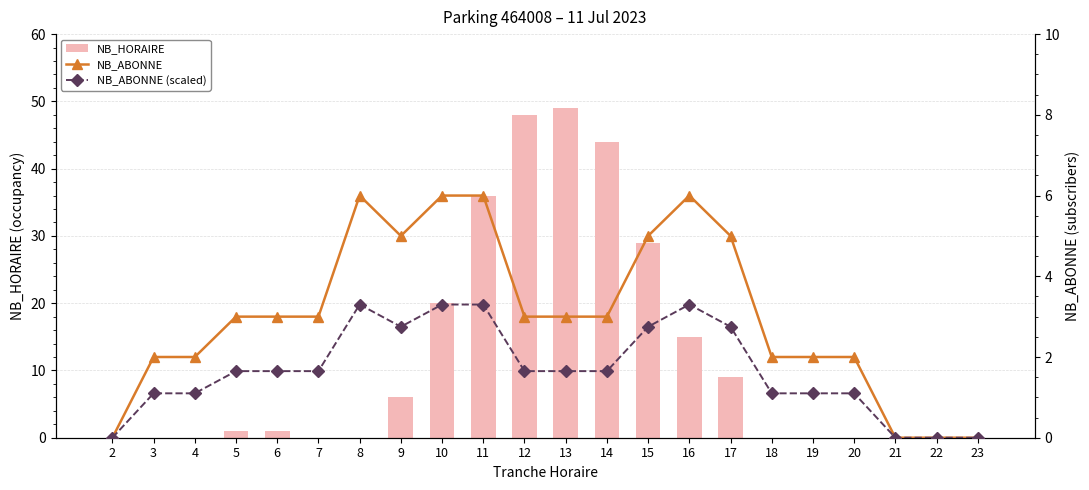

Rank the series by their maximum value, from highest to lowest.

NB_HORAIRE, NB_ABONNE, NB_ABONNE (scaled)